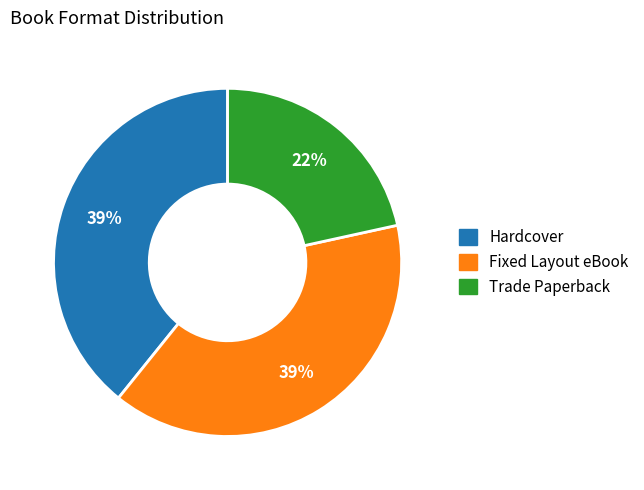

Is the sum of Hardcover and Trade Paperback greater than half?

Yes